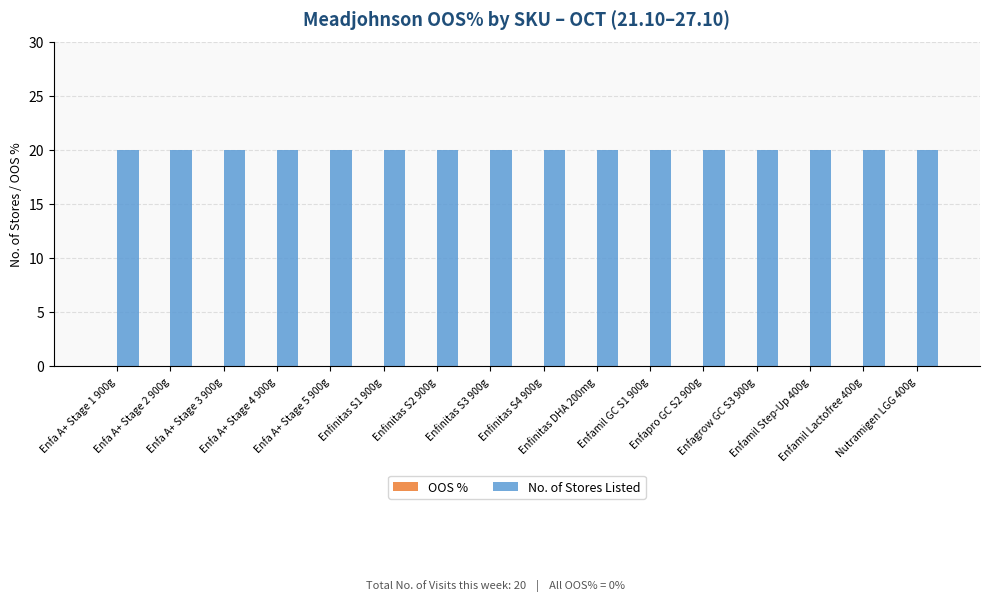

Are the bars horizontal?

No